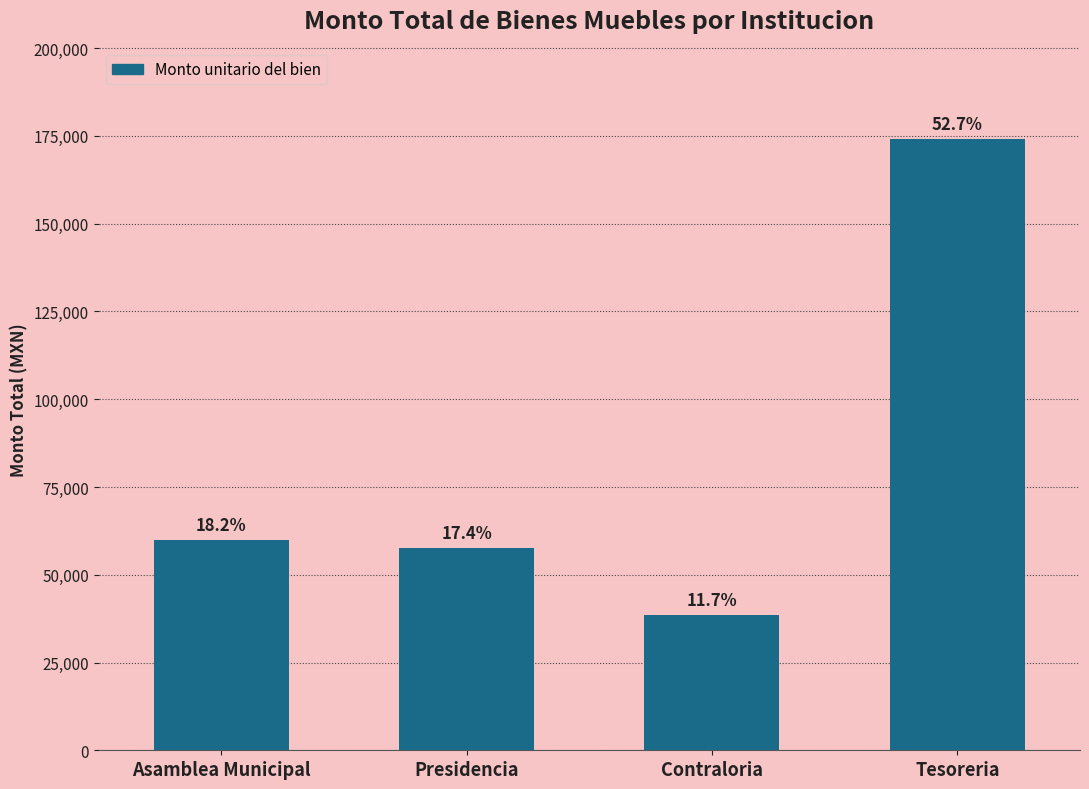

What is the greatest value displayed?

174093.6